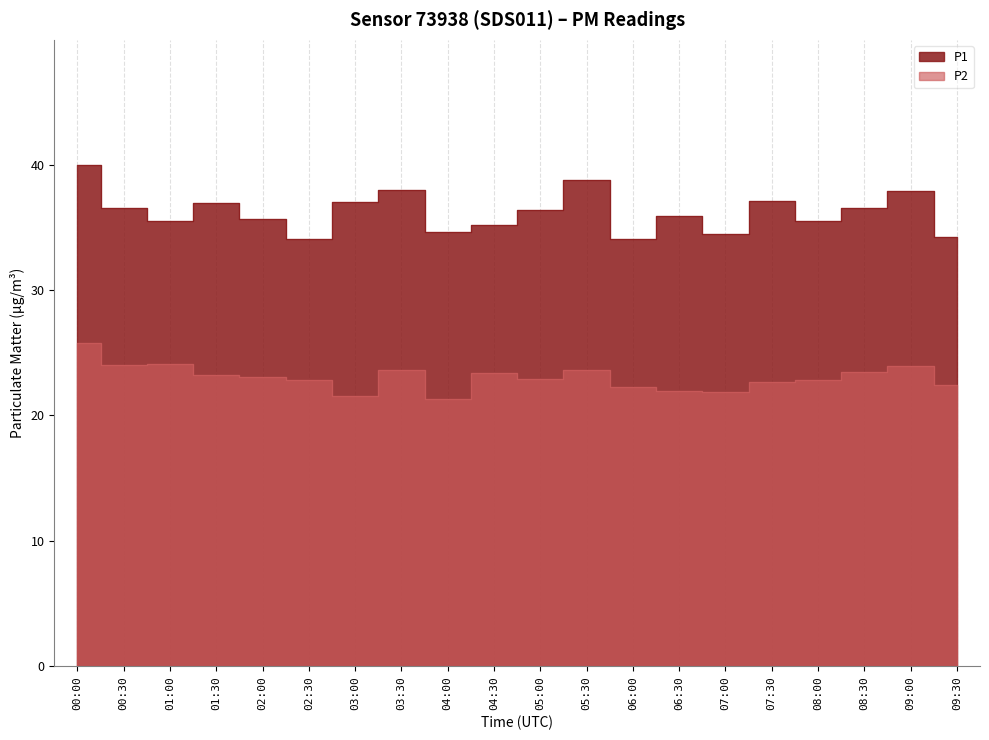

What is the highest value of the P1 series?

40.0